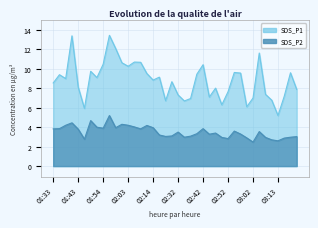

What is the value of the SDS_P1 point at the 38th from the left?

7.2